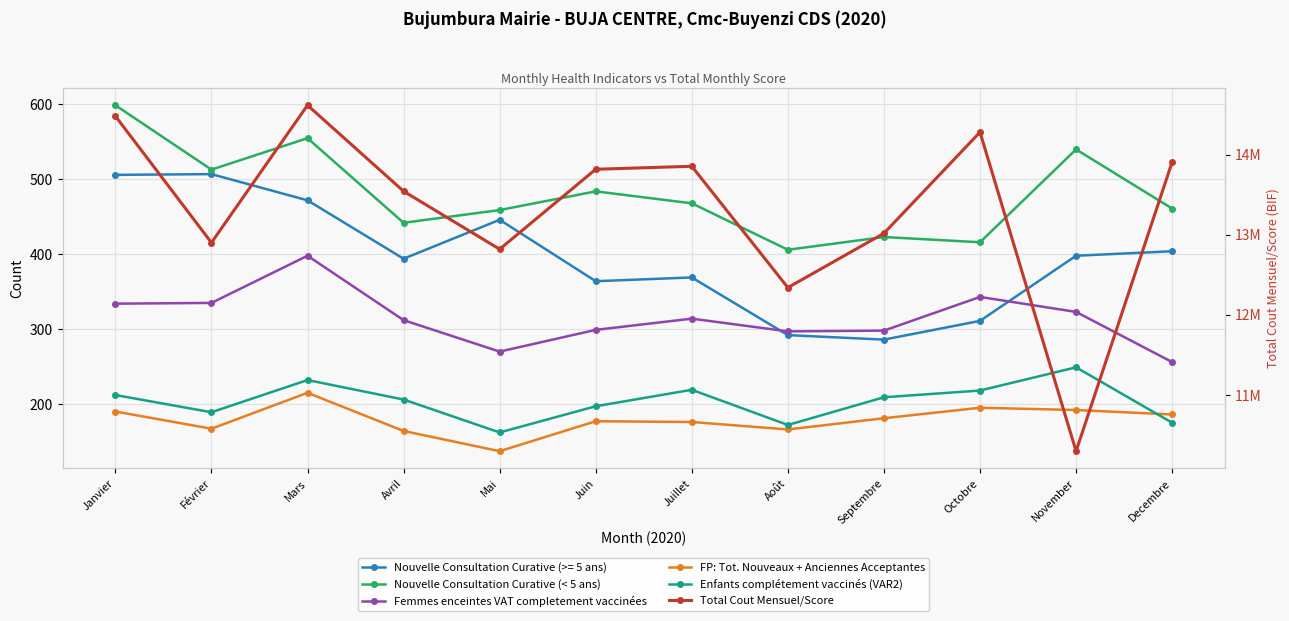

How many data points in FP: Tot. Nouveaux + Anciennes Acceptantes are less than 181?

6